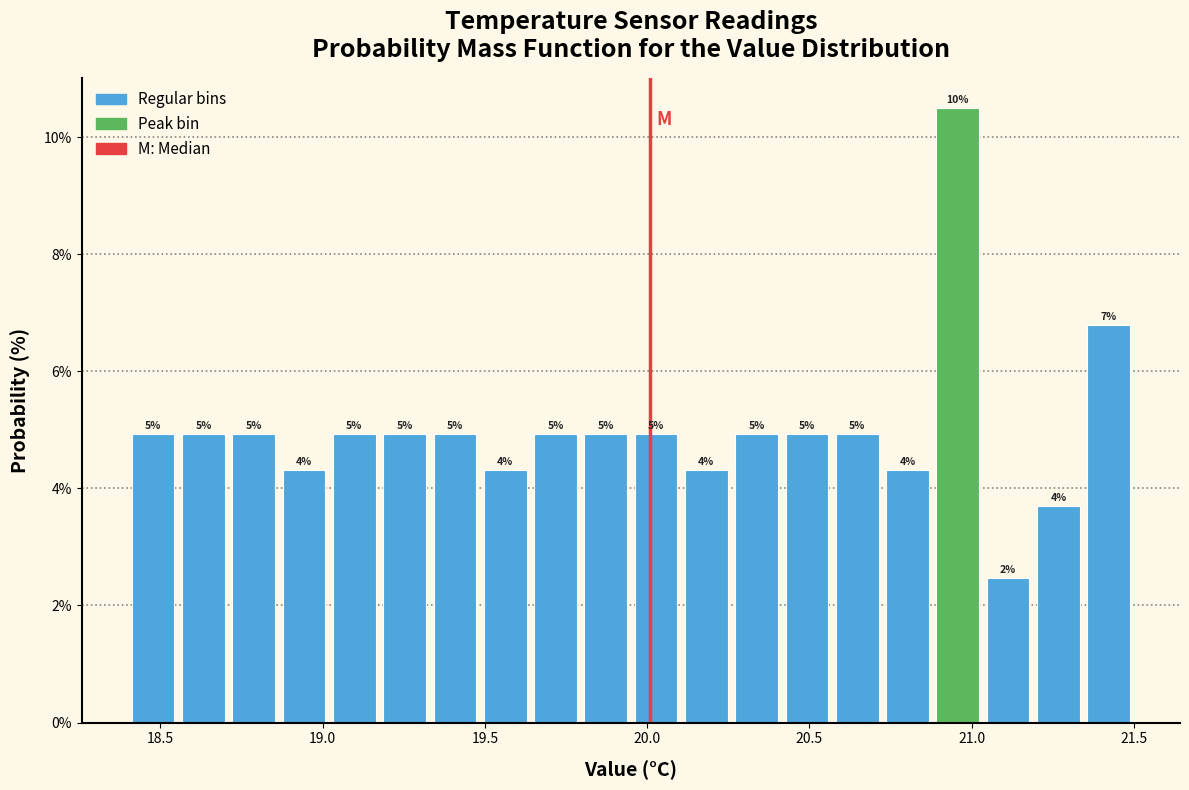

Around what value on the x-axis is the tallest bar? Give the approximate position of its centre, as read against the axis.

20.95